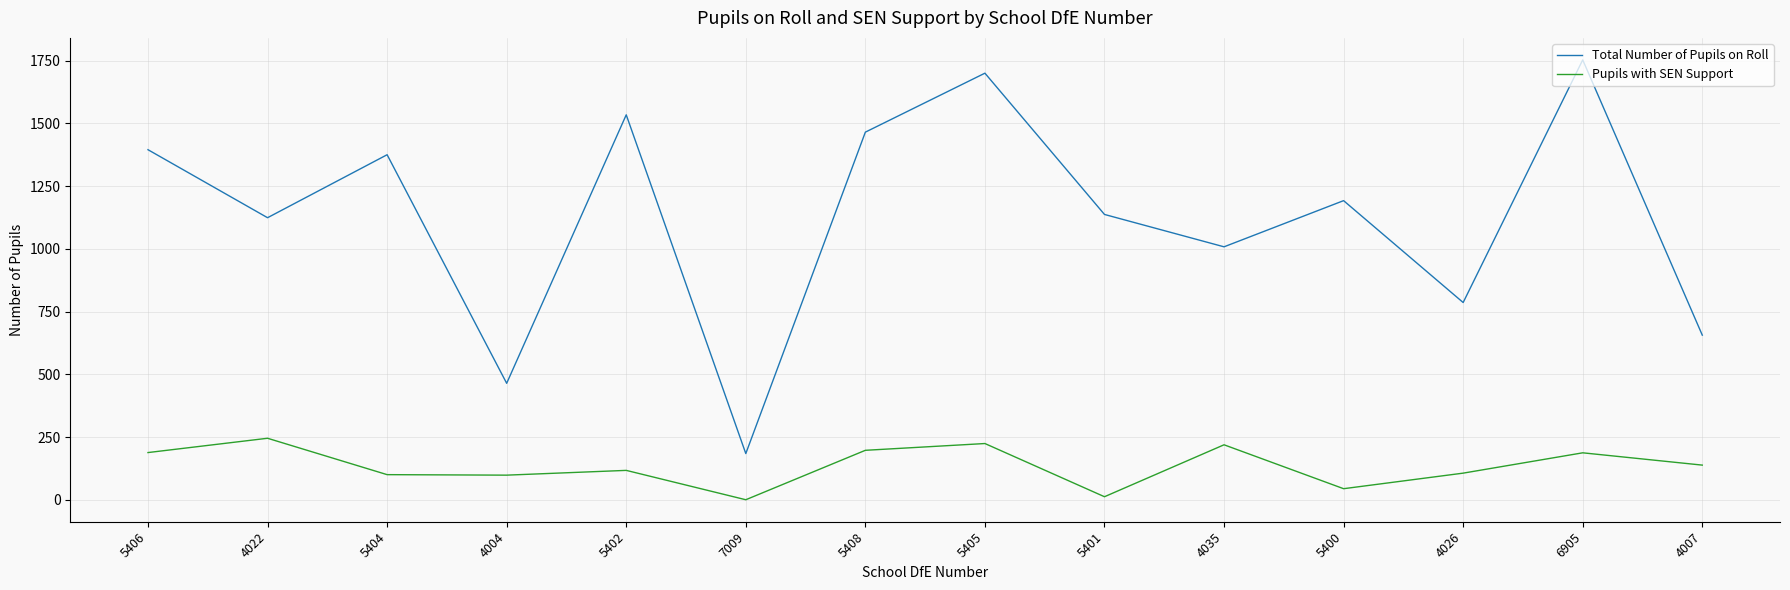

Read the Pupils with SEN Support value at 5405, to the nearest 10.

220